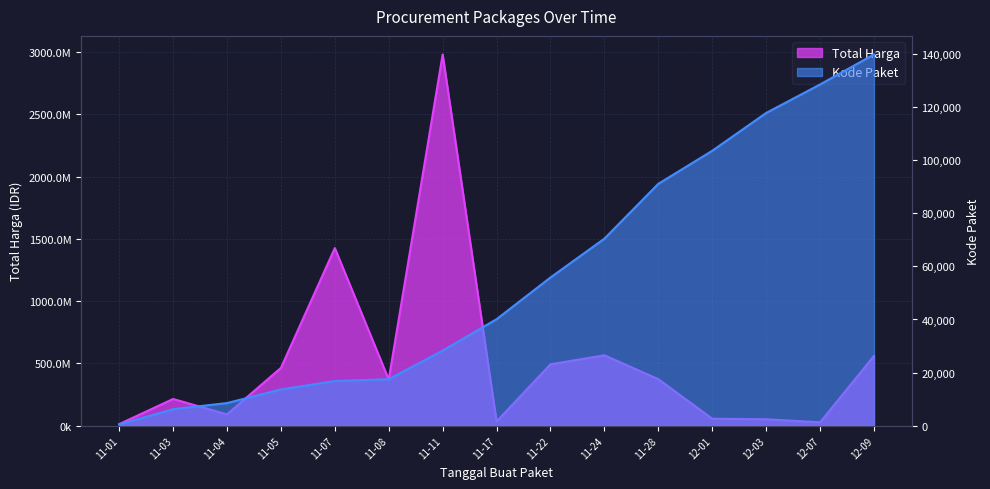

What is the label of the 3rd point from the right?

12-03